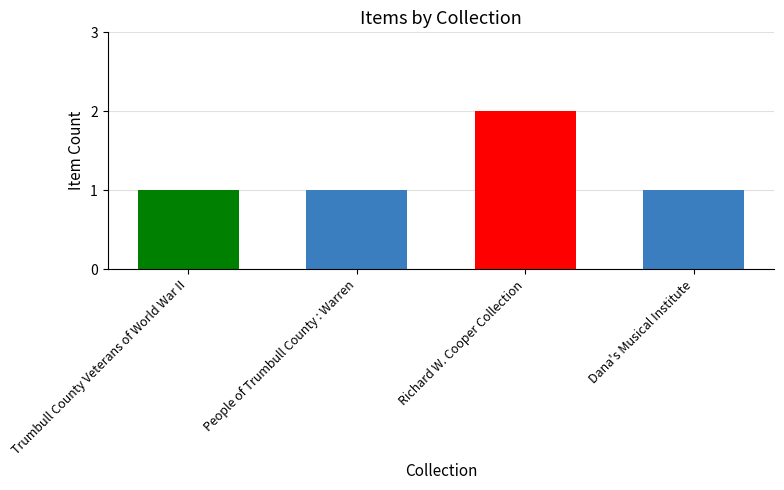

Approximately how many times larger is the value at Trumbull County Veterans of World War II compared to Dana's Musical Institute?

1.0